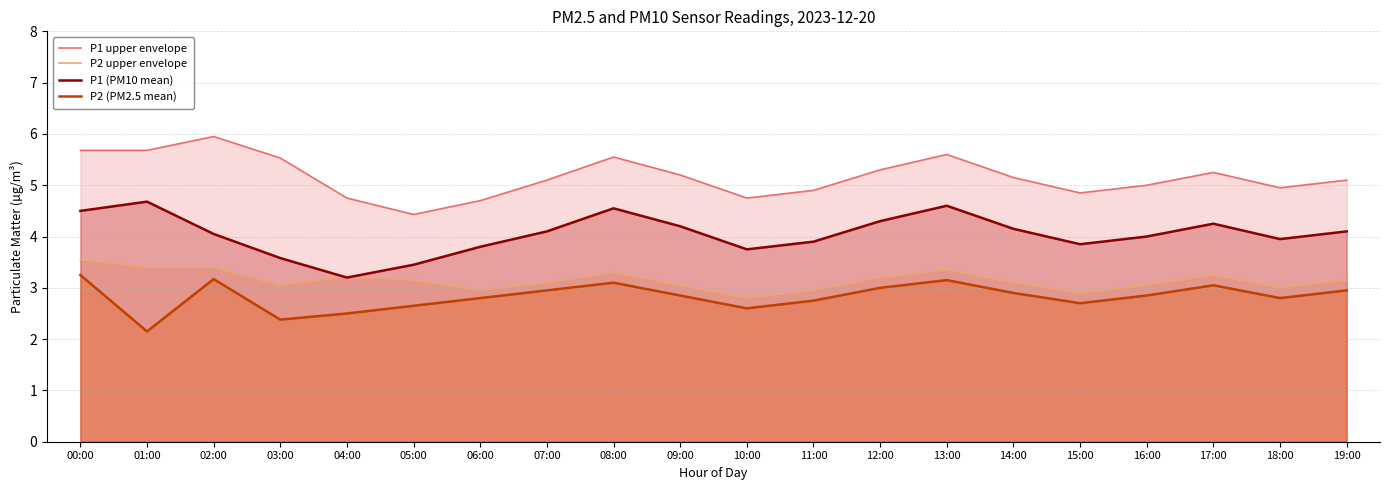

True or false: P1 (PM10 mean) has more than 1 interior local peaks.

True